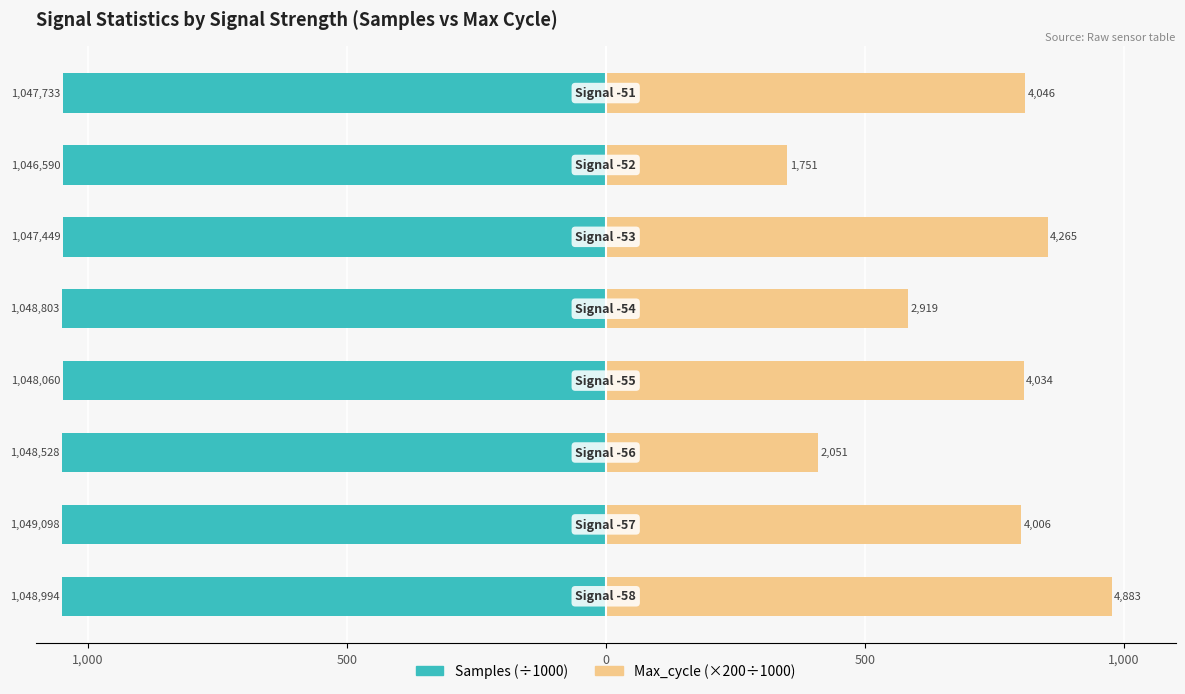

Reading right to left, extract all data points from this chart.

Samples: -1047.7	-1046.6	-1047.4	-1048.8	-1048.1	-1048.5	-1049.1	-1049.0
Max_cycle (×200): 809.2	350.2	853.0	583.8	806.8	410.2	801.2	976.6